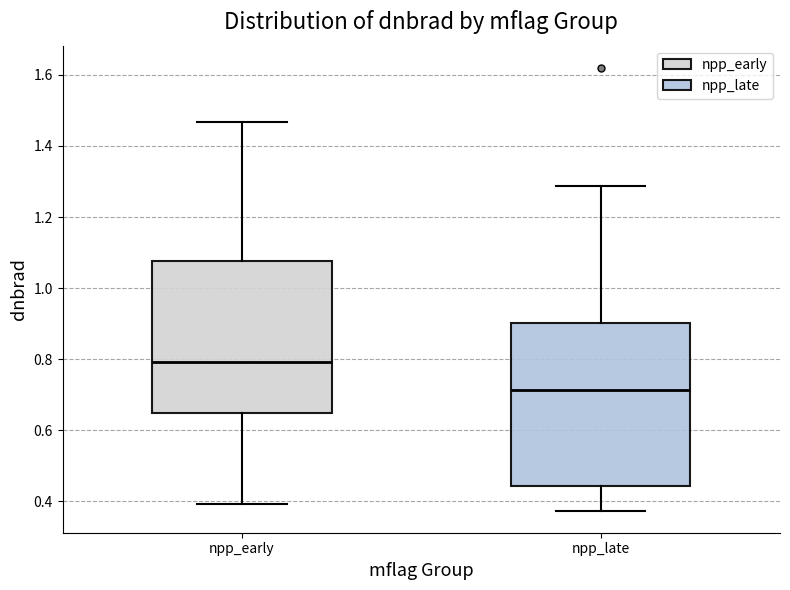

Reading left to right, transcribe this box plot: for each box, give where its median line is, the range the box spans, and where its two whiskers end, as read against the y-axis. The values are not printed on the chart, so give them approximately, as read against the axis.

npp_early: median 0.80, box 0.64 to 1.08, whiskers 0.40 to 1.46
npp_late: median 0.72, box 0.44 to 0.90, whiskers 0.38 to 1.28